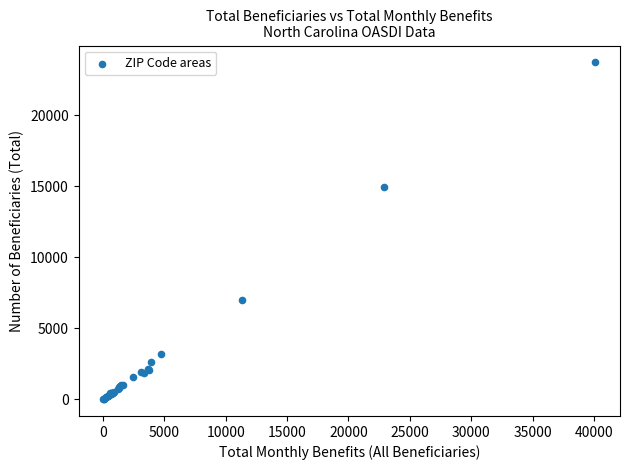

What Y value in the scatter plot is closest to 11865?

14925